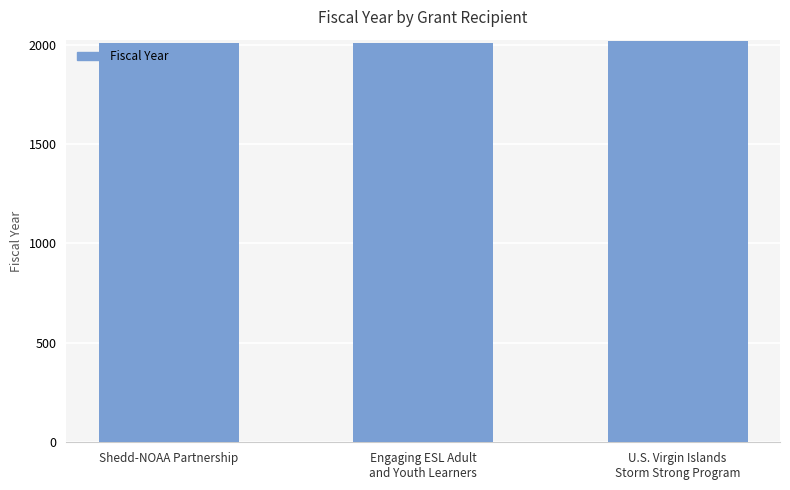

Is it true that the value at Shedd-NOAA Partnership is 3388?

False